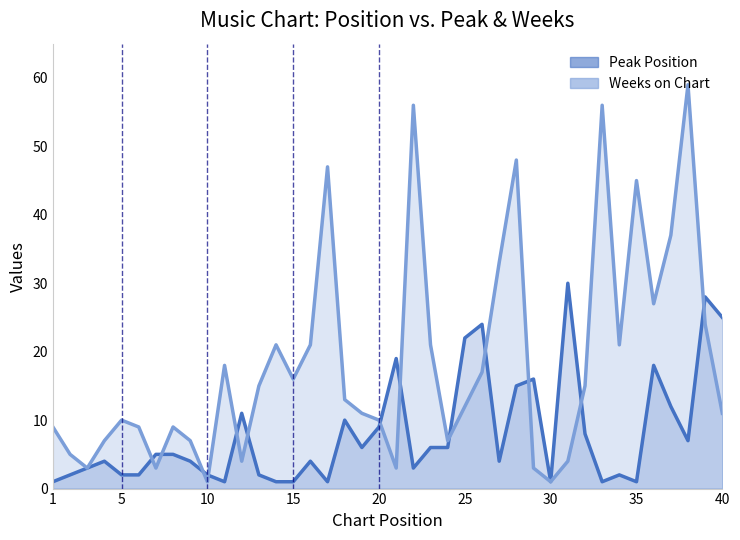

How many intersections are there between Peak Position line and Weeks on Chart line?

13